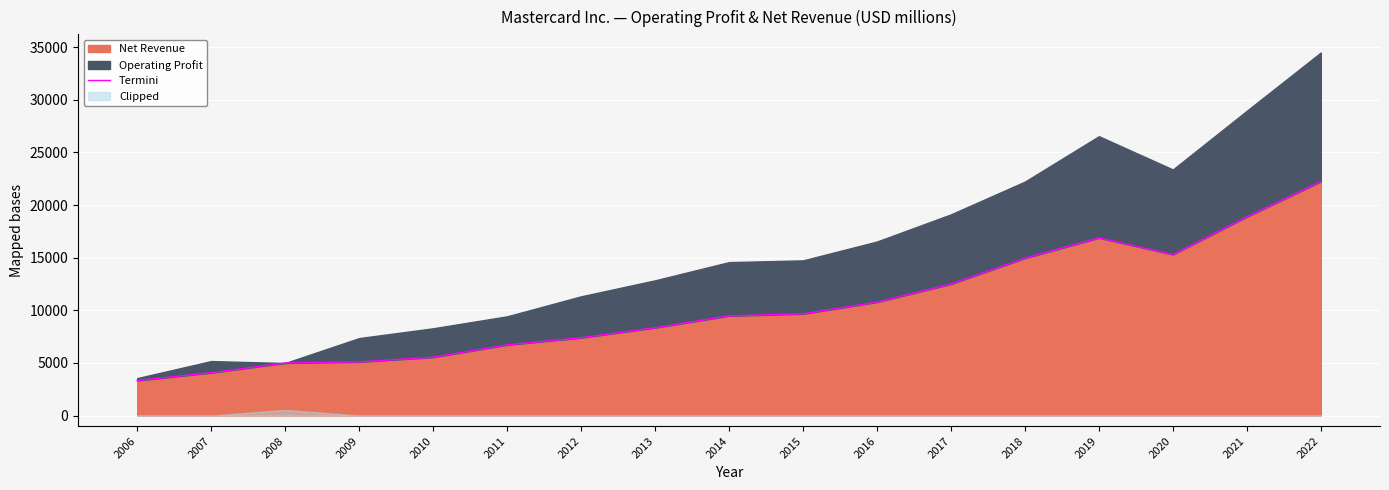

What is the ratio of the value at 2021 to the value at 2014?

2.0